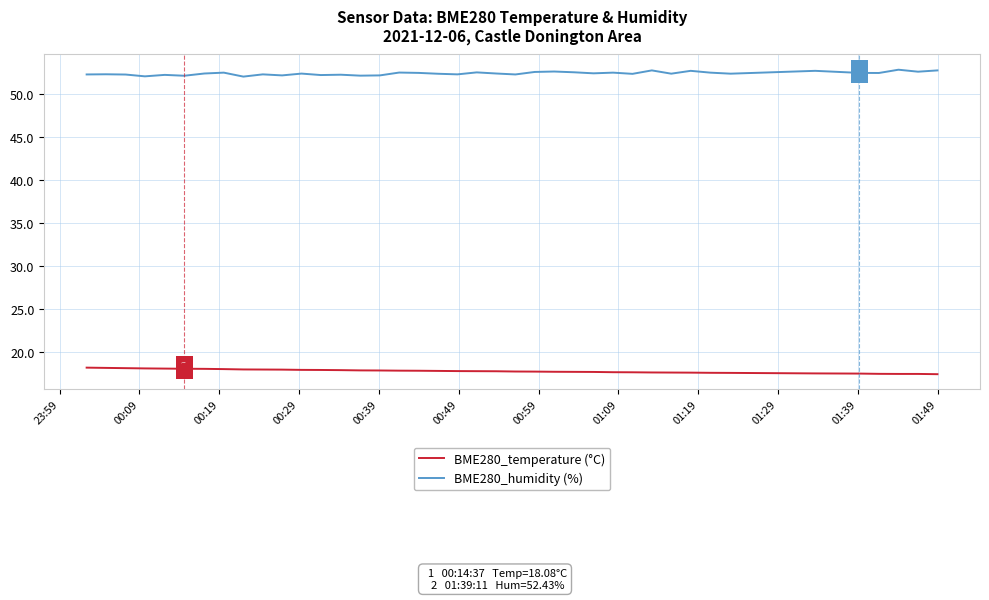

What is the greatest value displayed?

52.8